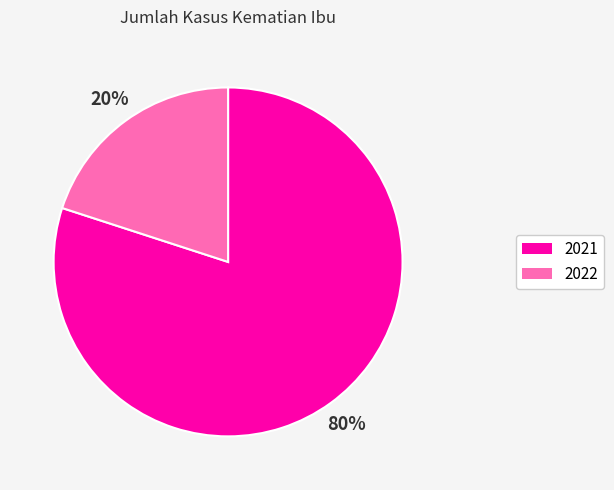

Do 2022 and 2021 together represent more than half of the pie?

Yes